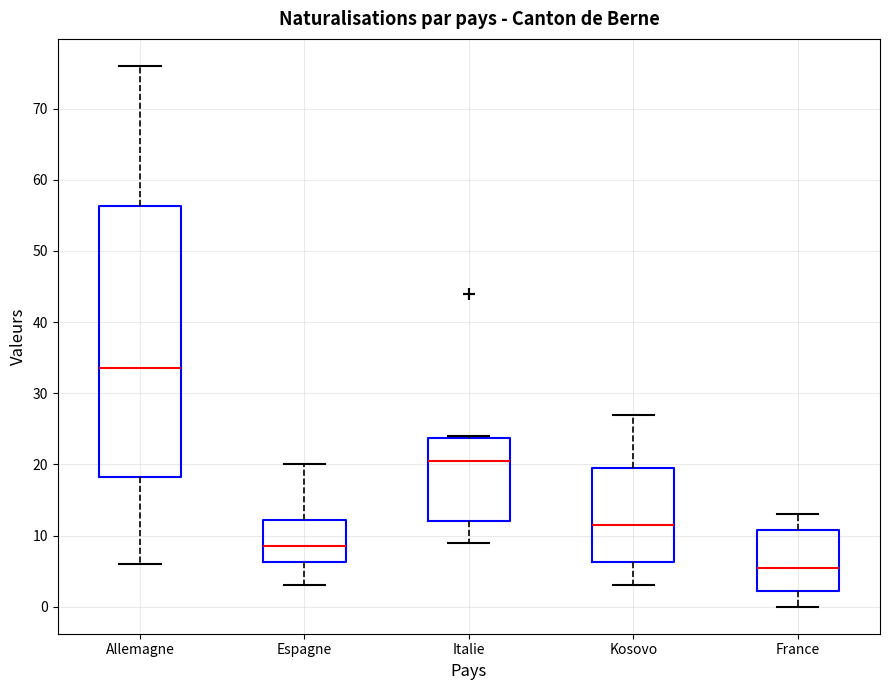

Comparing the boxes themselves (not the whiskers), which one is the tallest?

Allemagne